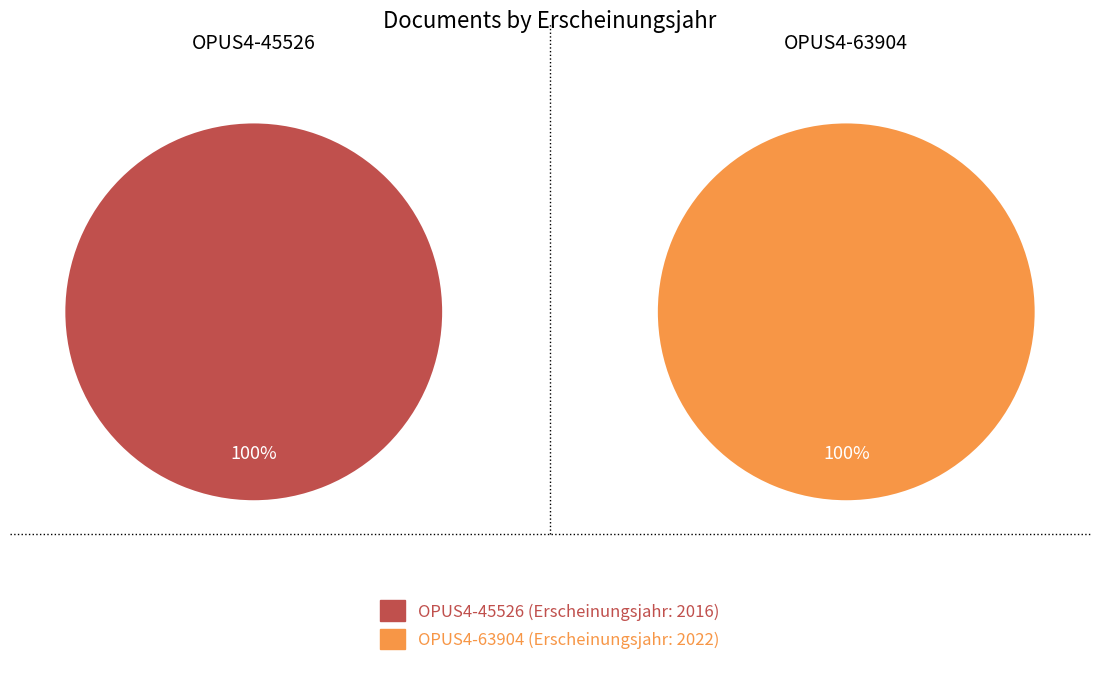

How many segments does this pie chart have?

2